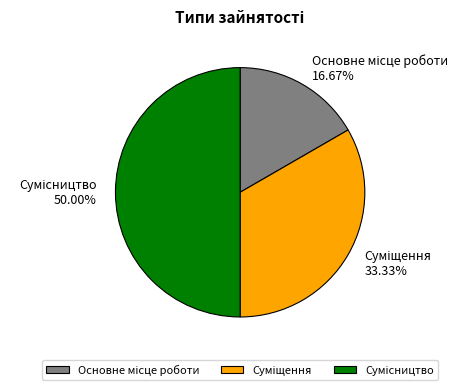

Is it true that Сумісництво is 64% of the pie?

False